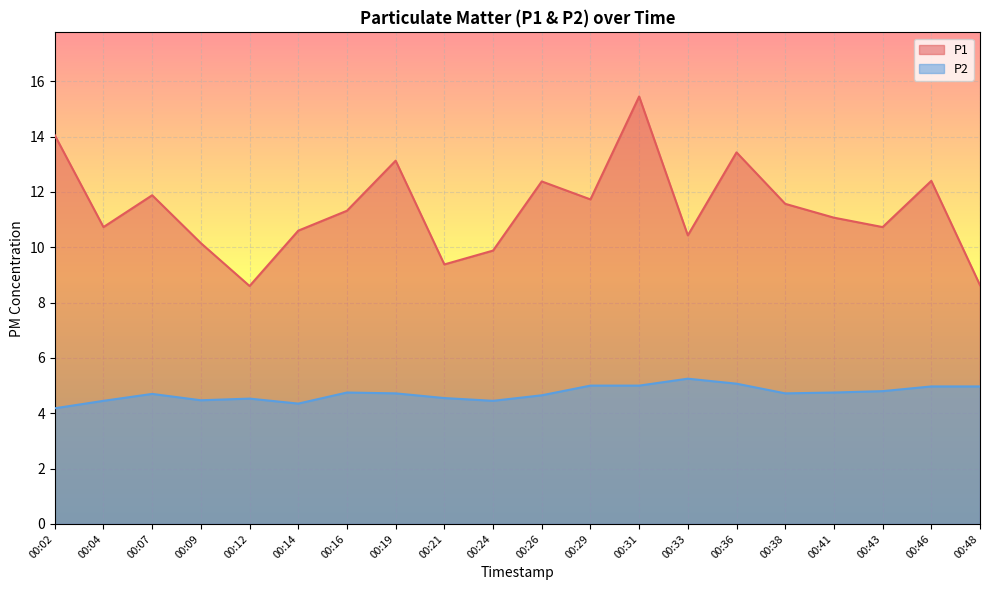

True or false: P2 and P1 intersect in this chart.

False